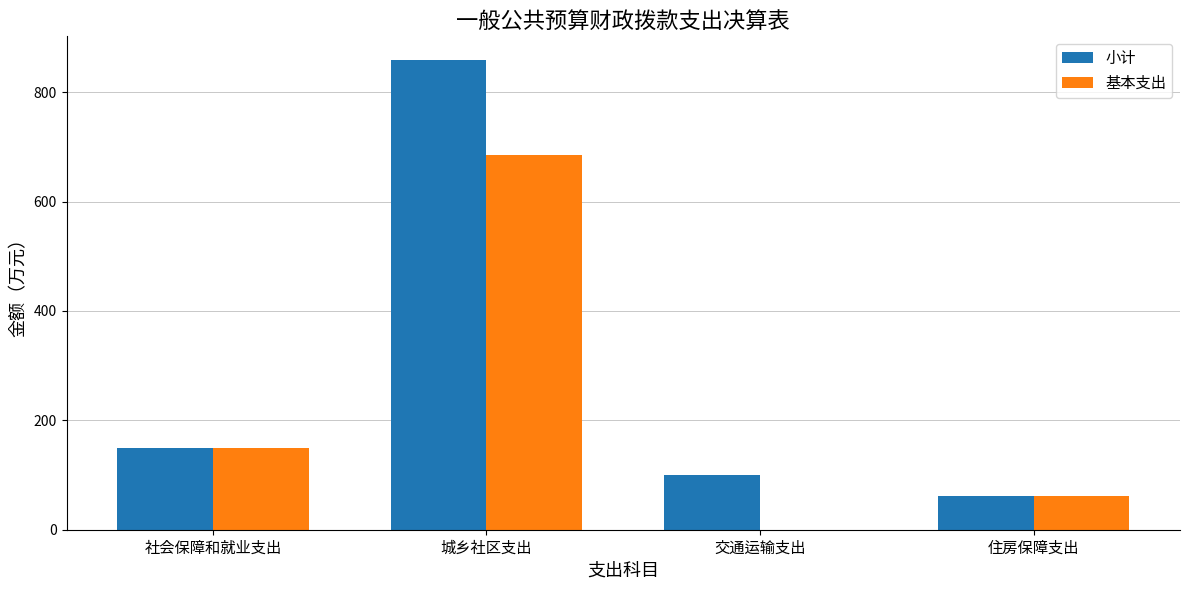

At which category does the chart reach its peak across all series?

城乡社区支出